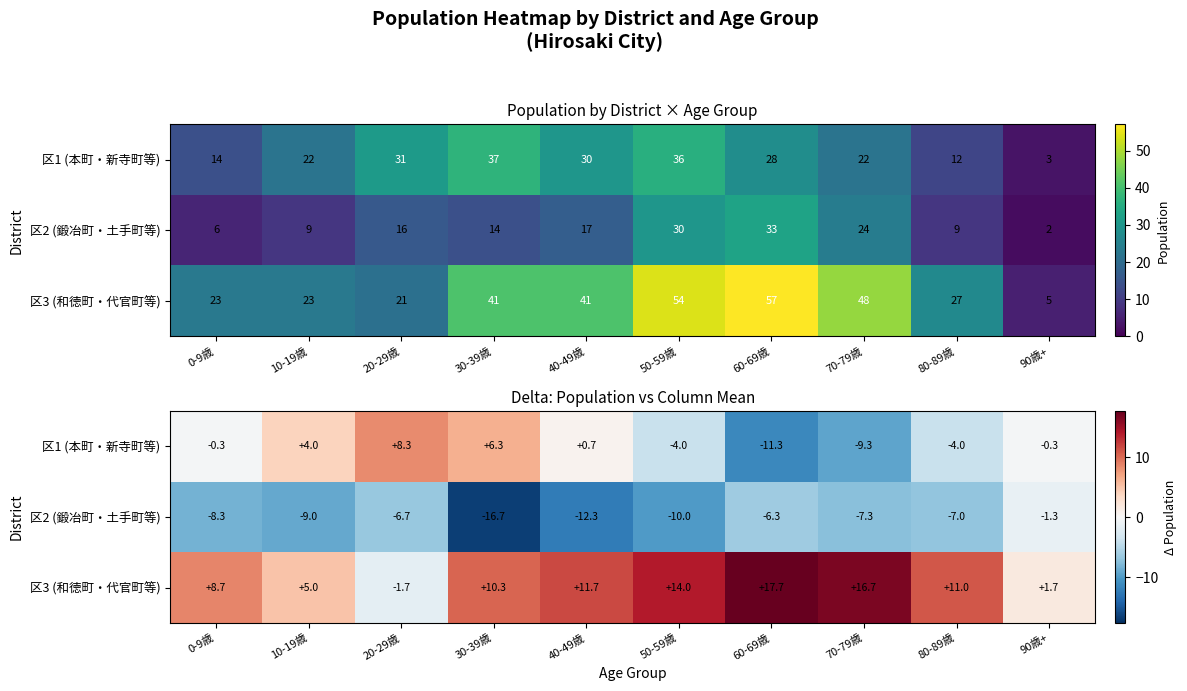

Where does the 区2 (鍛冶町・土手町等) series first go above -7?

20-29歳